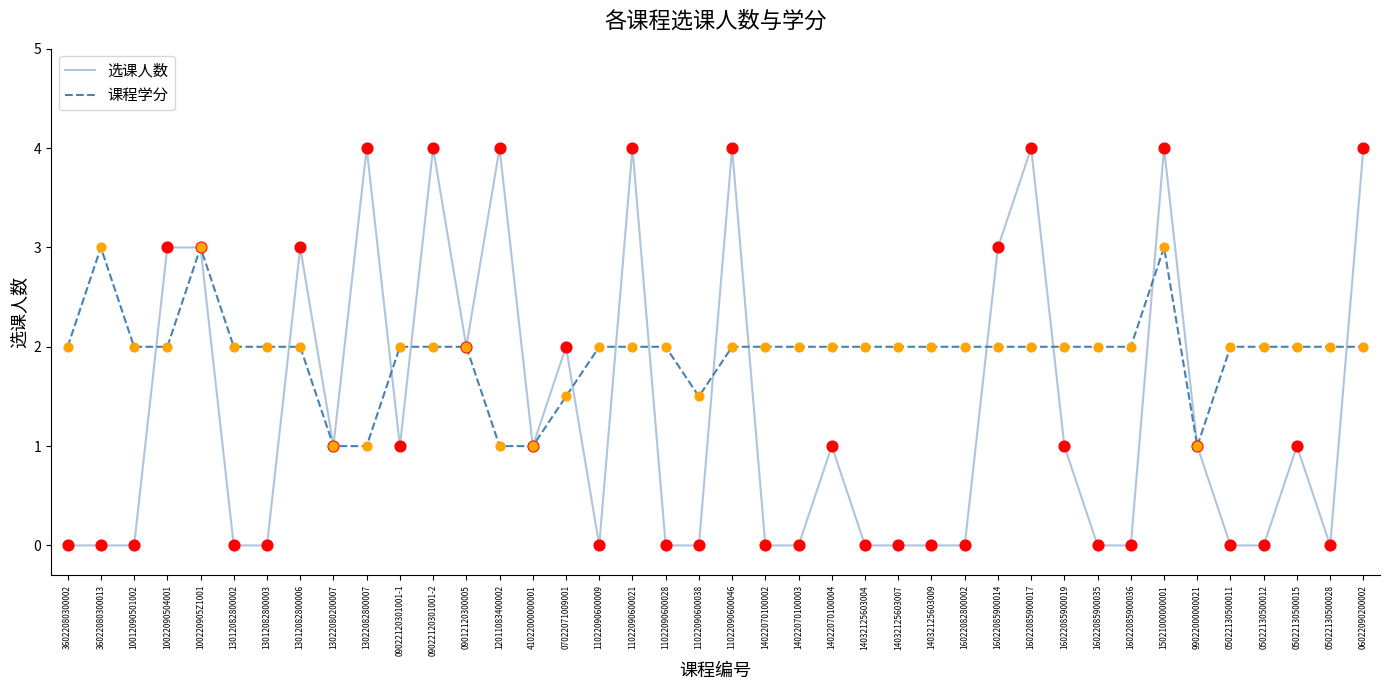

What is the total value across all series at 99022000000021?

2.0